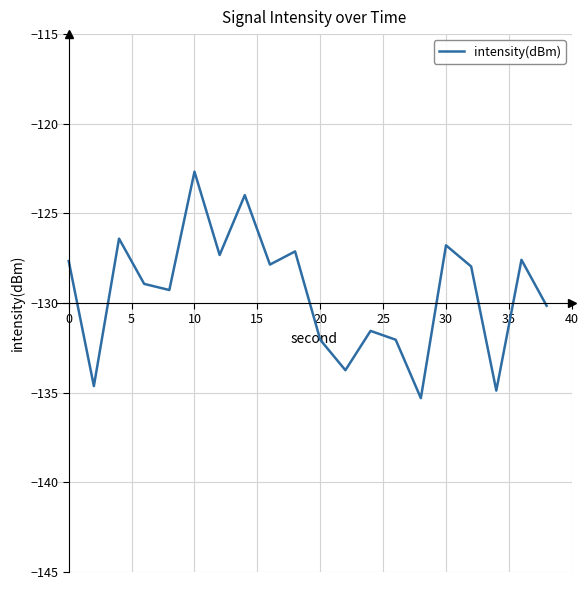

What is the difference between the maximum and minimum values?

12.6